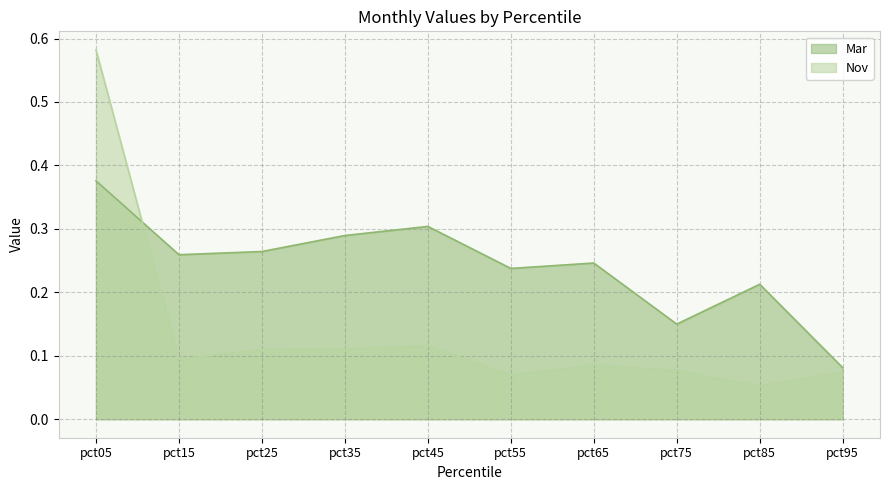

Reading left to right, what are all the values shown in this chart?

Mar: pct05=0.4	pct15=0.3	pct25=0.3	pct35=0.3	pct45=0.3	pct55=0.2	pct65=0.2	pct75=0.1	pct85=0.2	pct95=0.1
Nov: pct05=0.6	pct15=0.1	pct25=0.1	pct35=0.1	pct45=0.1	pct55=0.1	pct65=0.1	pct75=0.1	pct85=0.1	pct95=0.1